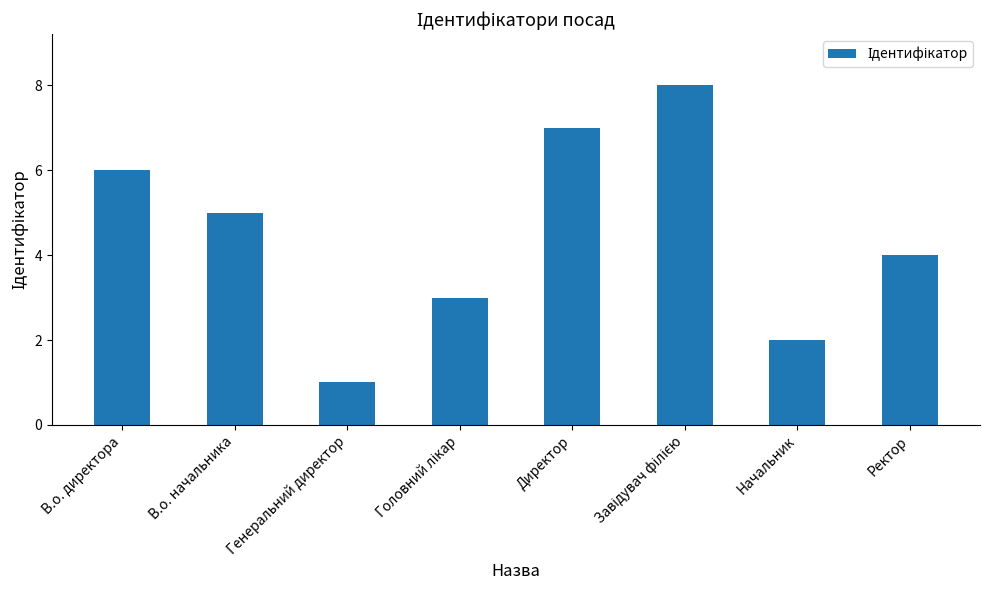

What is the greatest value displayed?

8